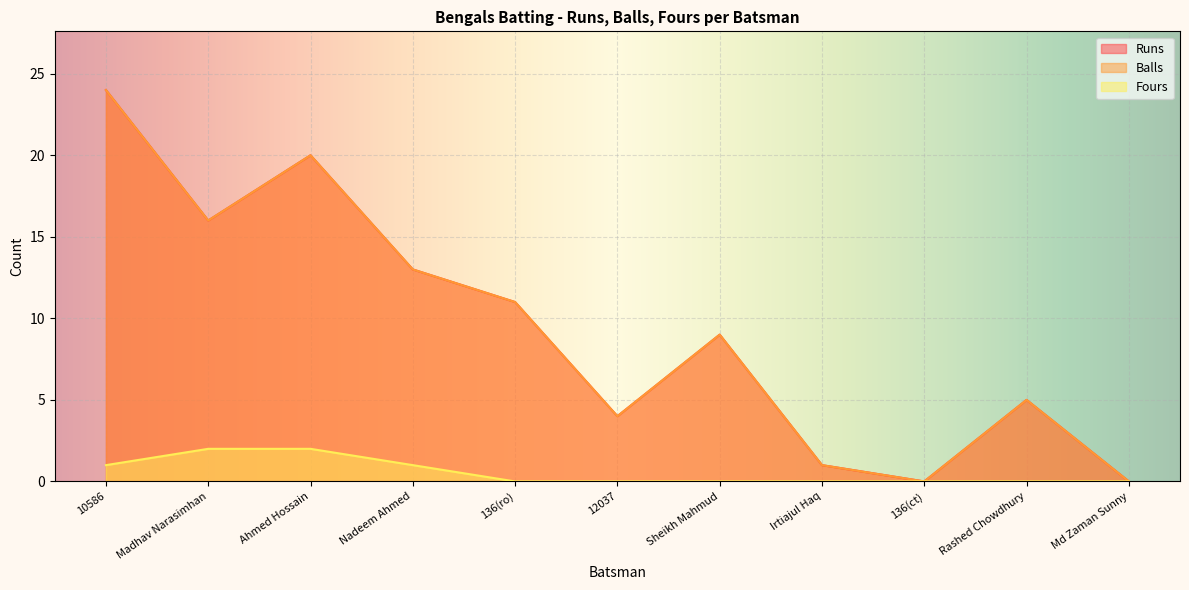

What is the sum of the Balls values at Sheikh Mahmud and 136(ct)?

9